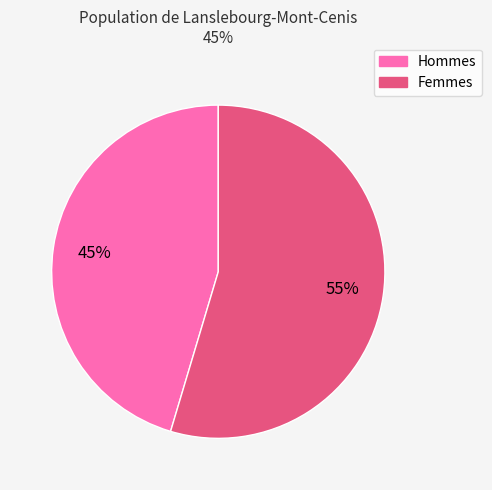

Is there a majority slice in this chart?

Yes